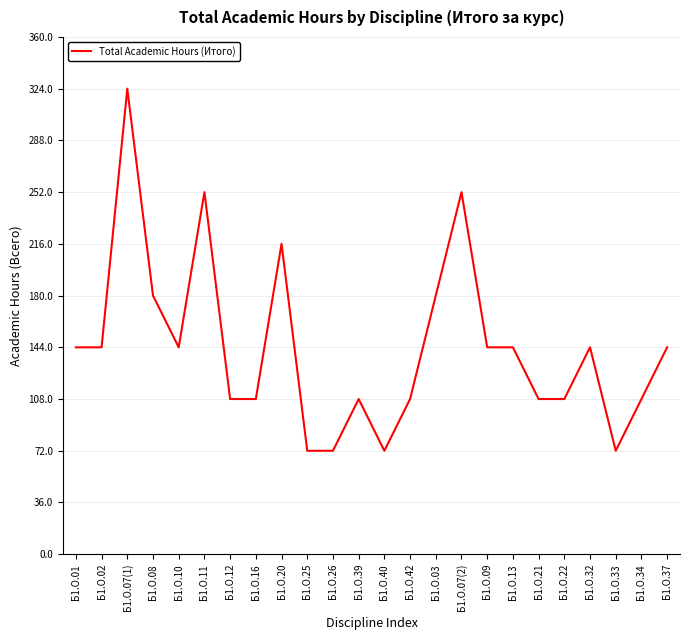

What is the minimum value shown in the chart?

72